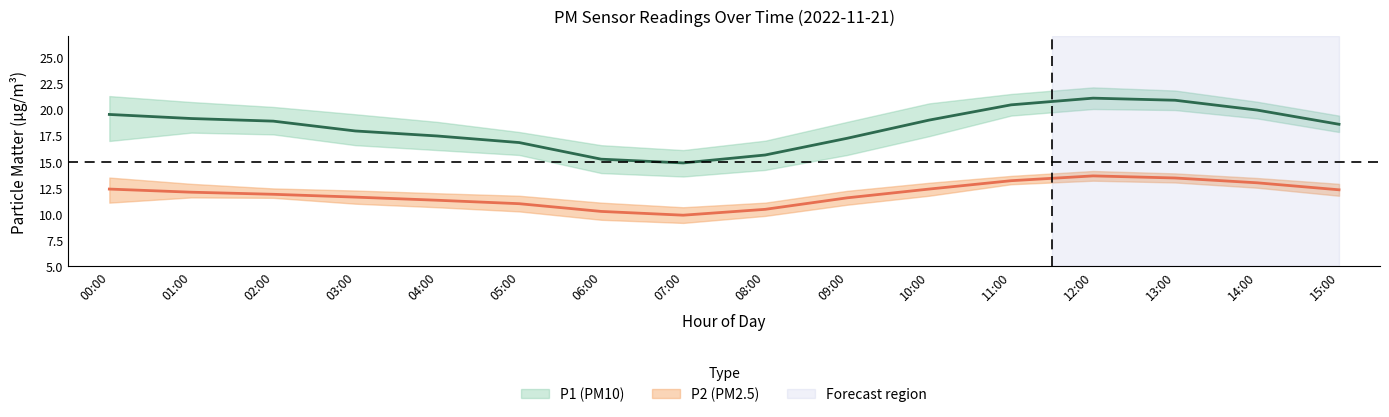

Which category has the highest value in the P1_lower series?

12:00